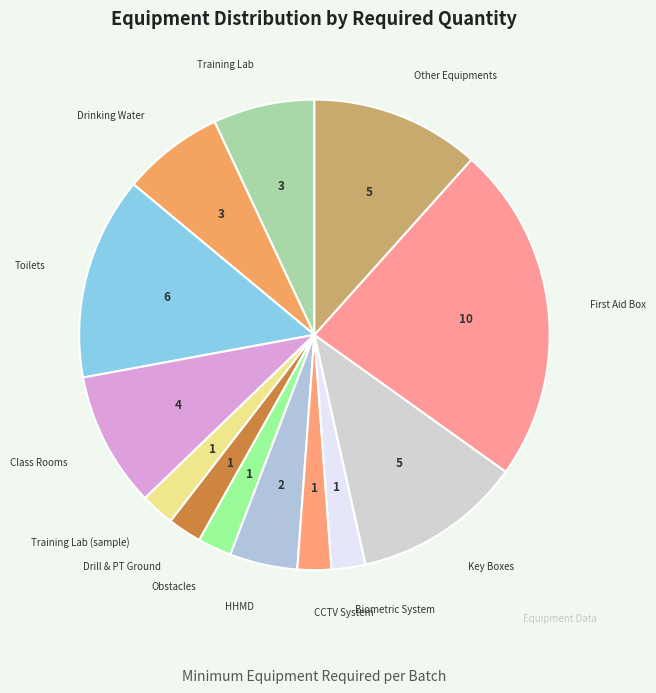

Does Class Rooms account for over 50% of the chart?

No